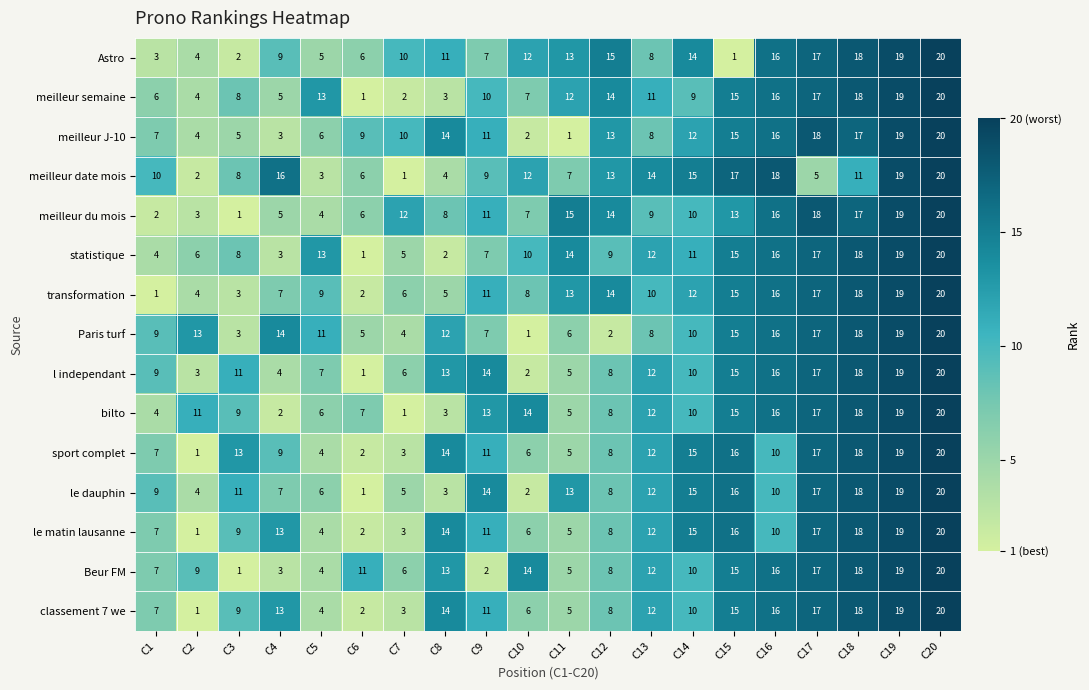

How many data points in sport complet are less than 11?

10